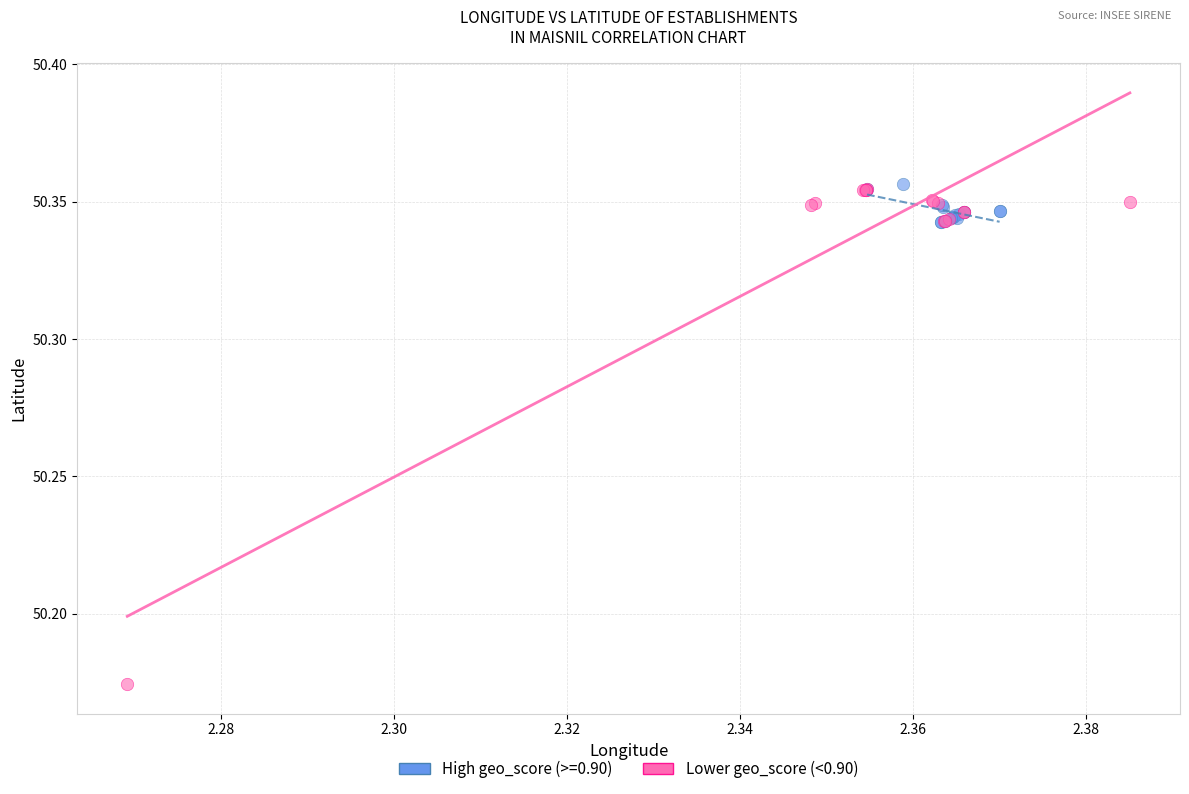

Which series has the widest spread of Y values?

Lower geo_score (<0.90)